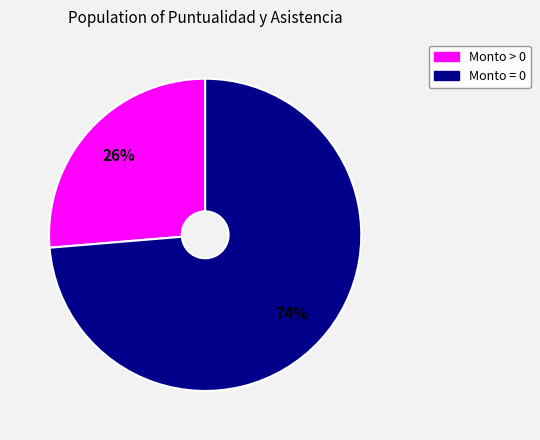

To the nearest percent, what is the average slice percentage?

50%